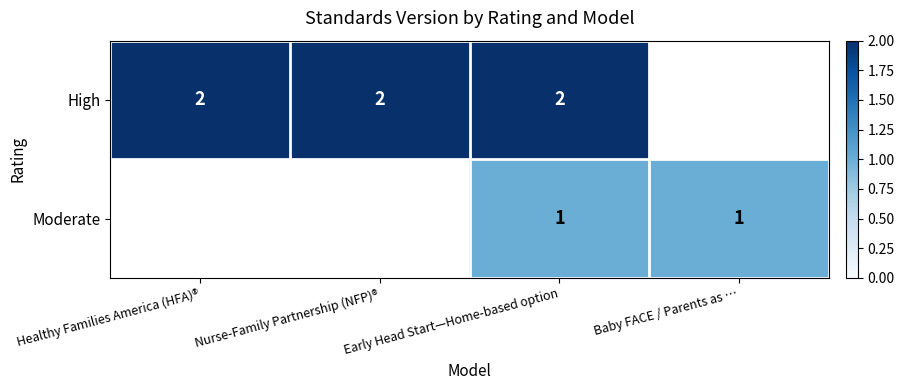

The High series shows 2 at Nurse-Family Partnership (NFP)®. True or false?

True